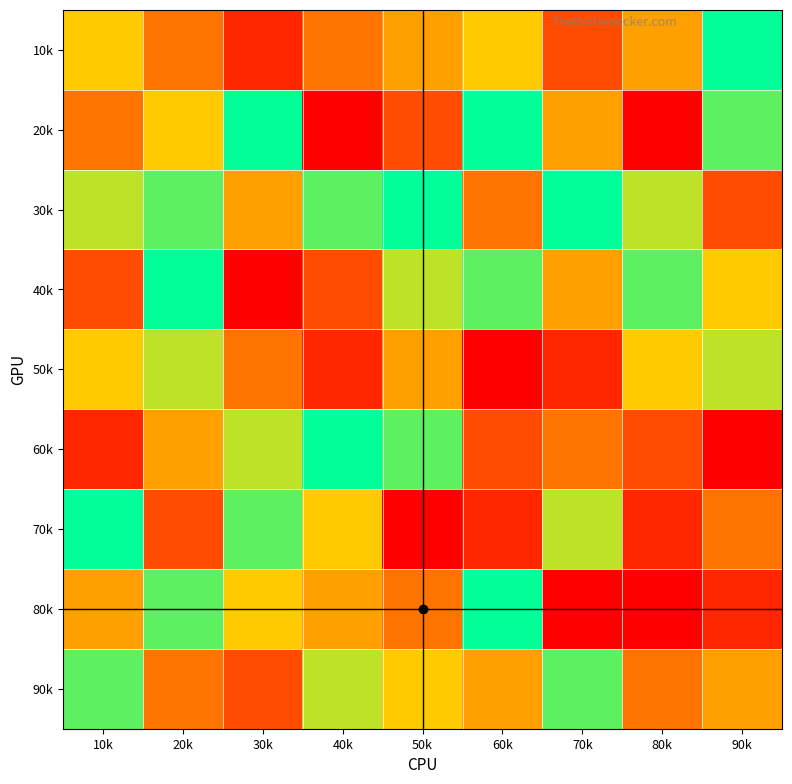

Reading left to right, list all the values displayed in this chart.

10k: 10k=6	20k=4	30k=2	40k=4	50k=5	60k=6	70k=3	80k=5	90k=9
20k: 10k=4	20k=6	30k=9	40k=1	50k=3	60k=9	70k=5	80k=1	90k=8
30k: 10k=7	20k=8	30k=5	40k=8	50k=9	60k=4	70k=9	80k=7	90k=3
40k: 10k=3	20k=9	30k=1	40k=3	50k=7	60k=8	70k=5	80k=8	90k=6
50k: 10k=6	20k=7	30k=4	40k=2	50k=5	60k=1	70k=2	80k=6	90k=7
60k: 10k=2	20k=5	30k=7	40k=9	50k=8	60k=3	70k=4	80k=3	90k=1
70k: 10k=9	20k=3	30k=8	40k=6	50k=1	60k=2	70k=7	80k=2	90k=4
80k: 10k=5	20k=8	30k=6	40k=5	50k=4	60k=9	70k=1	80k=1	90k=2
90k: 10k=8	20k=4	30k=3	40k=7	50k=6	60k=5	70k=8	80k=4	90k=5